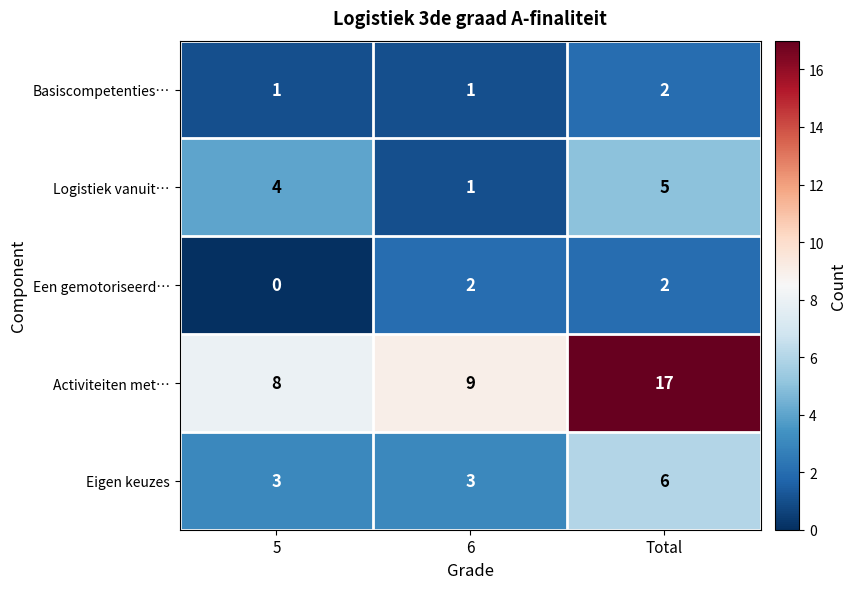

Between 5 and 6, which series saw the biggest shift?

Logistiek vanuit…